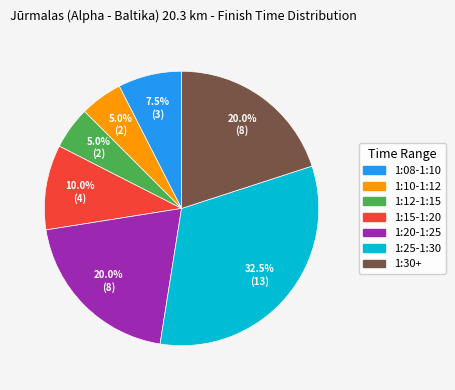

To the nearest percent, what portion does 1:12-1:15 represent?

5%